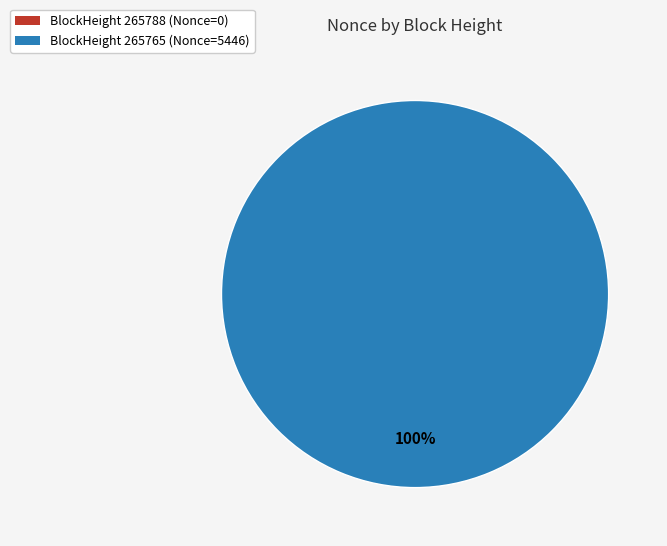

The 265788 slice represents 8% of the pie. True or false?

False